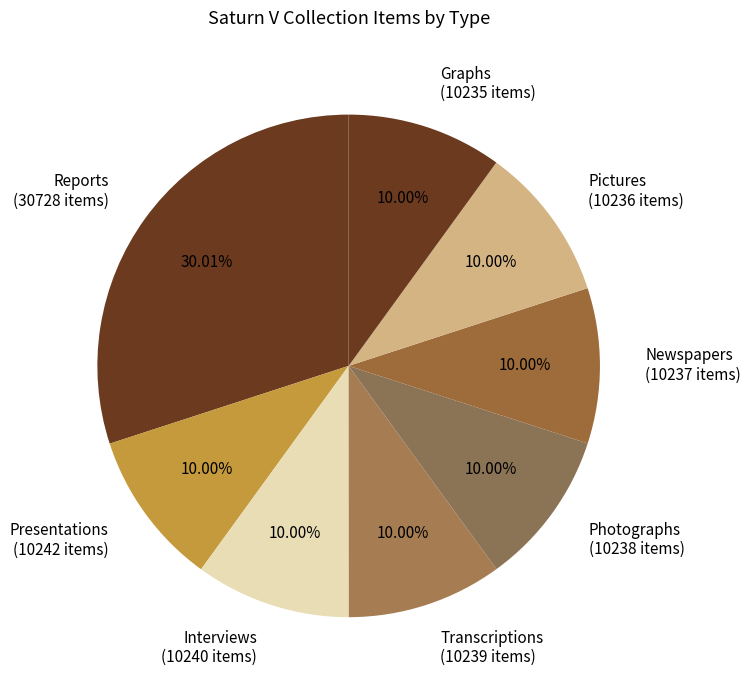

Combined, do Pictures and Reports account for over 50%?

No